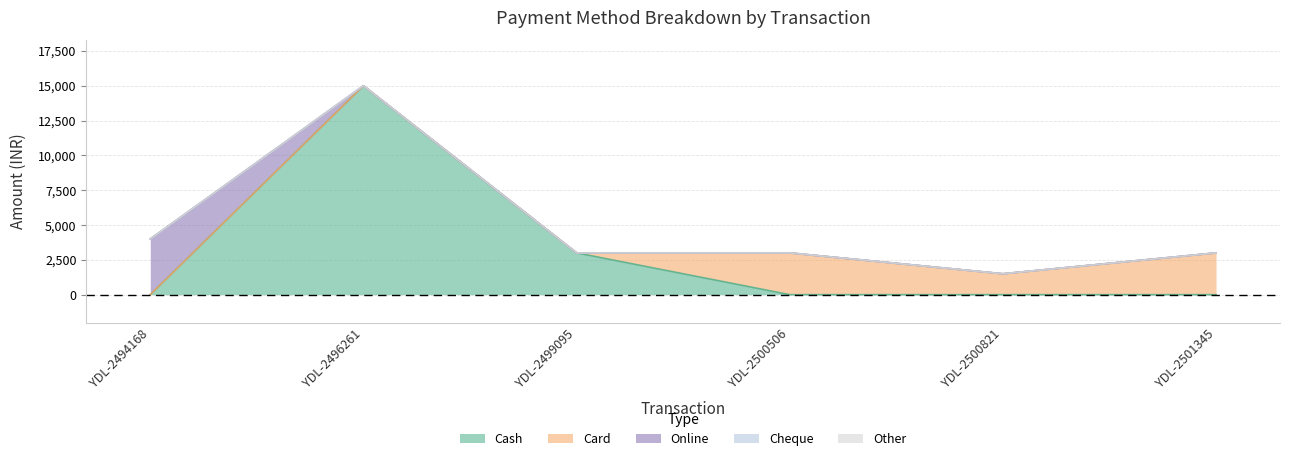

True or false: Card and Other intersect in this chart.

False